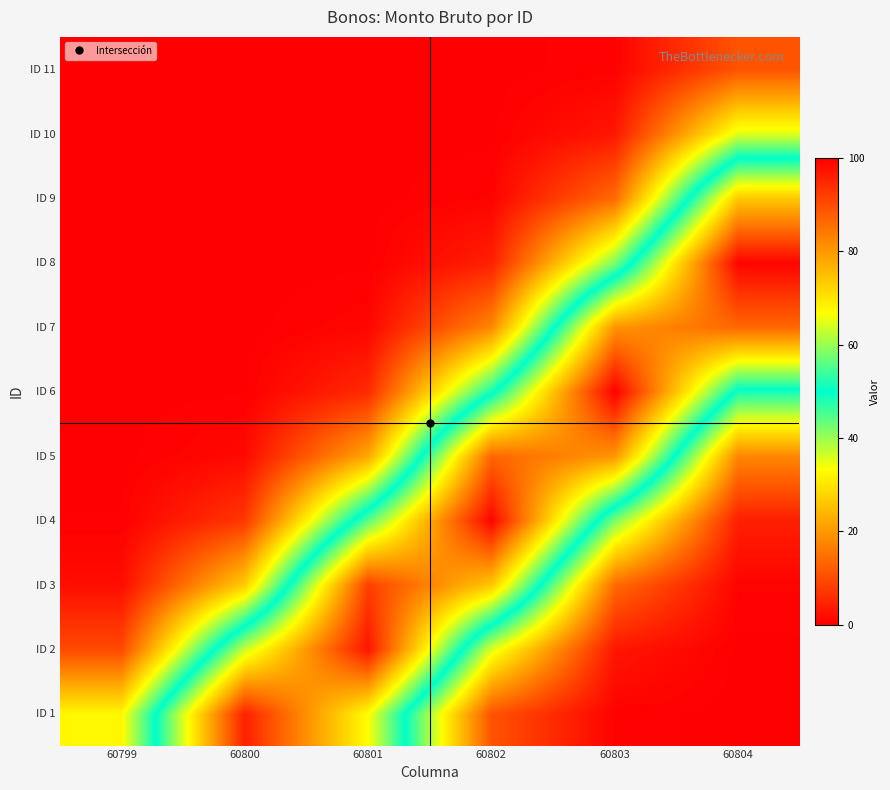

At which category is the sum across all series the highest?

60803